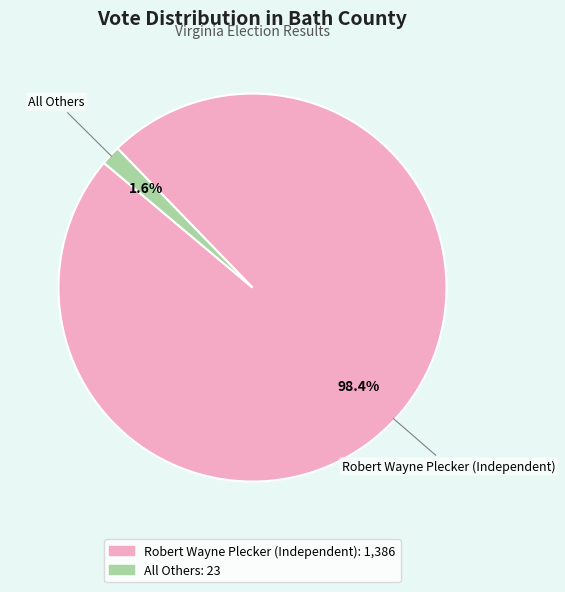

How many slices are in this pie chart?

2